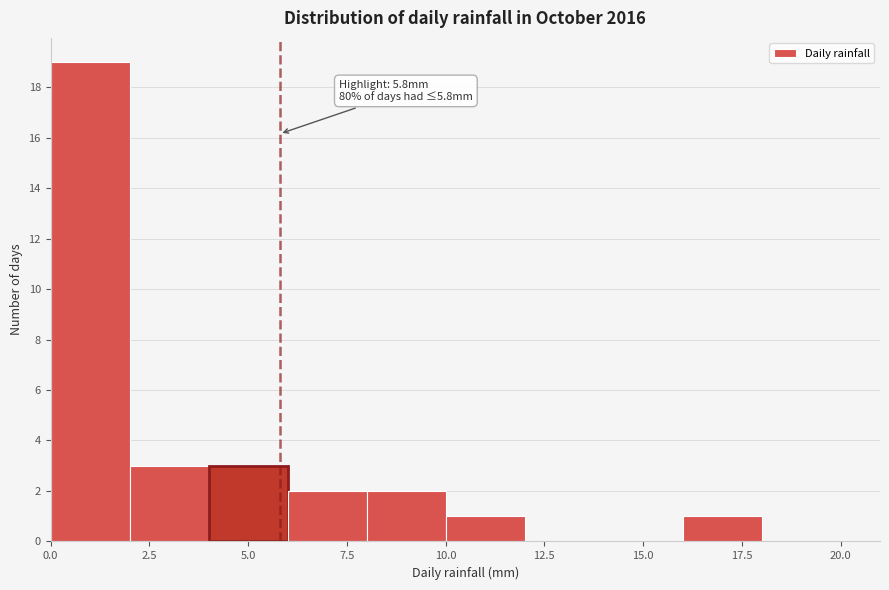

Which range on the x-axis has the tallest bar?

0 to 2